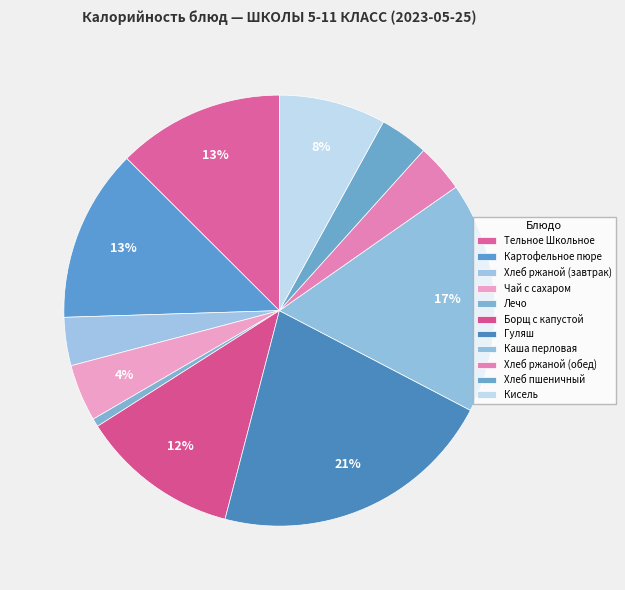

Count the number of slices in the pie.

11